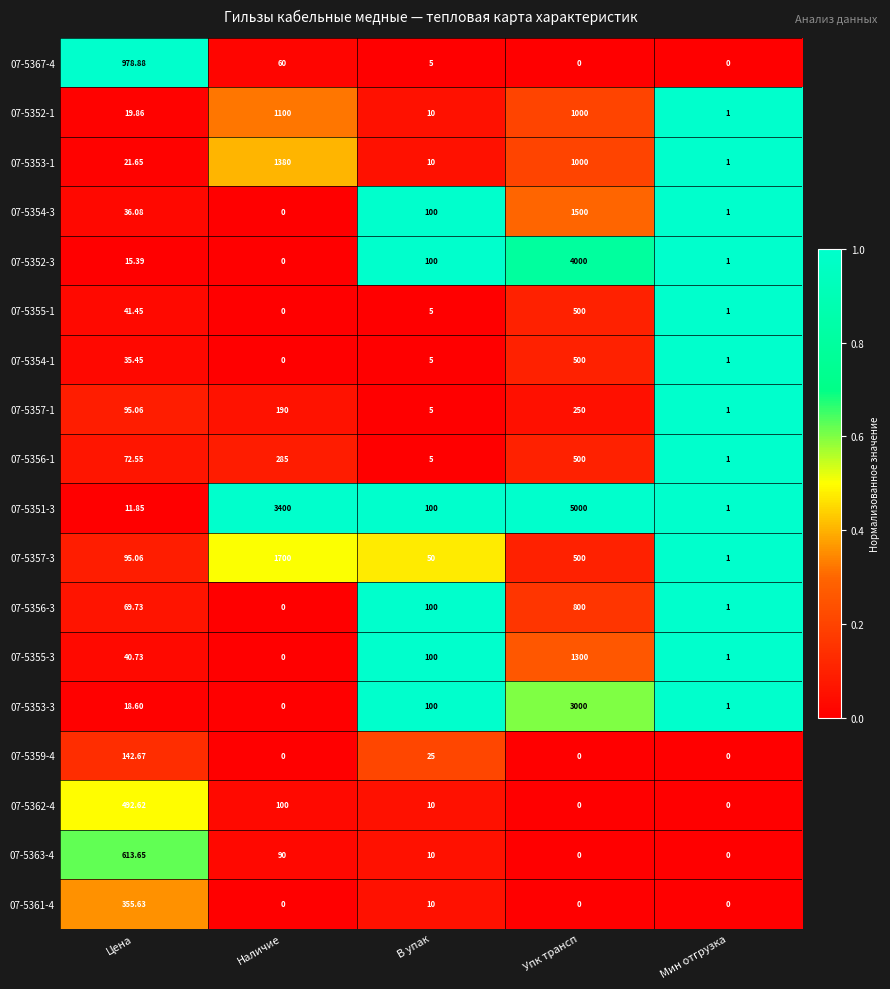

At which category does the chart reach its peak across all series?

Упк трансп